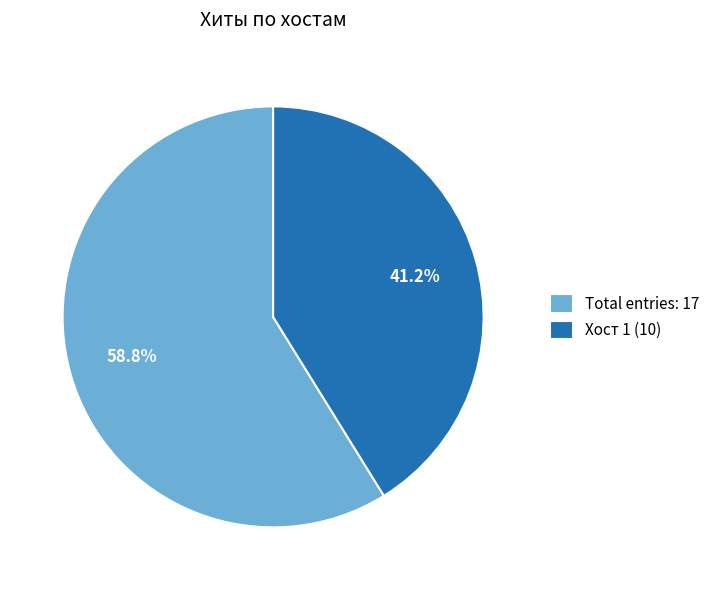

Is the sum of Total entries: 17 and Хост 1 (10) greater than half?

Yes